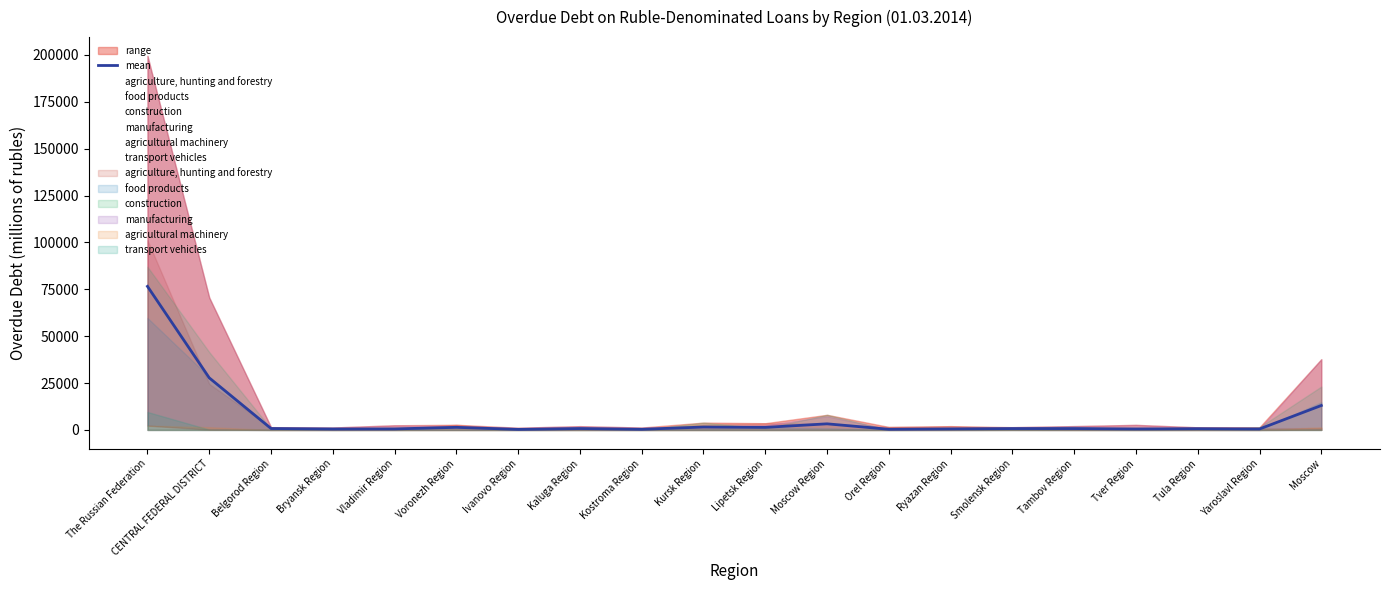

What is the label of the 7th point from the right?

Ryazan Region